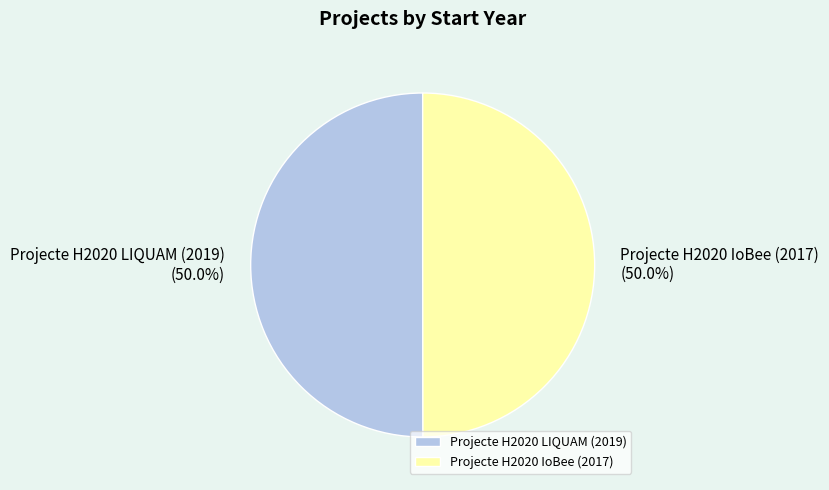

To the nearest percent, what percentage of the pie is Projecte H2020 LIQUAM (2019)?

50%